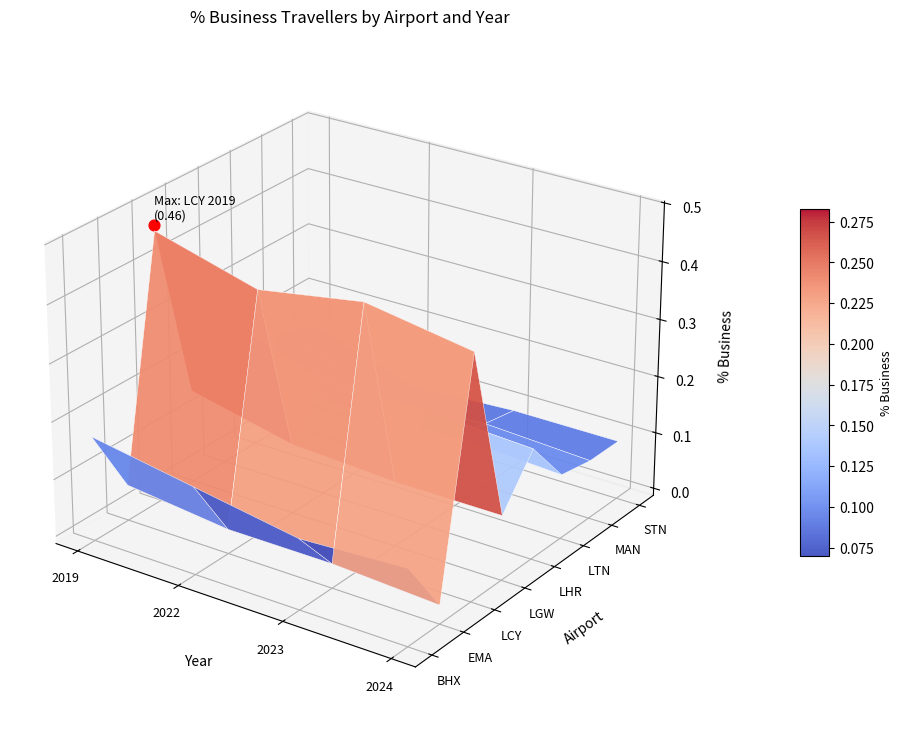

Rank the series by their maximum value, from highest to lowest.

LCY, LHR, BHX, MAN, LGW, STN, LTN, EMA